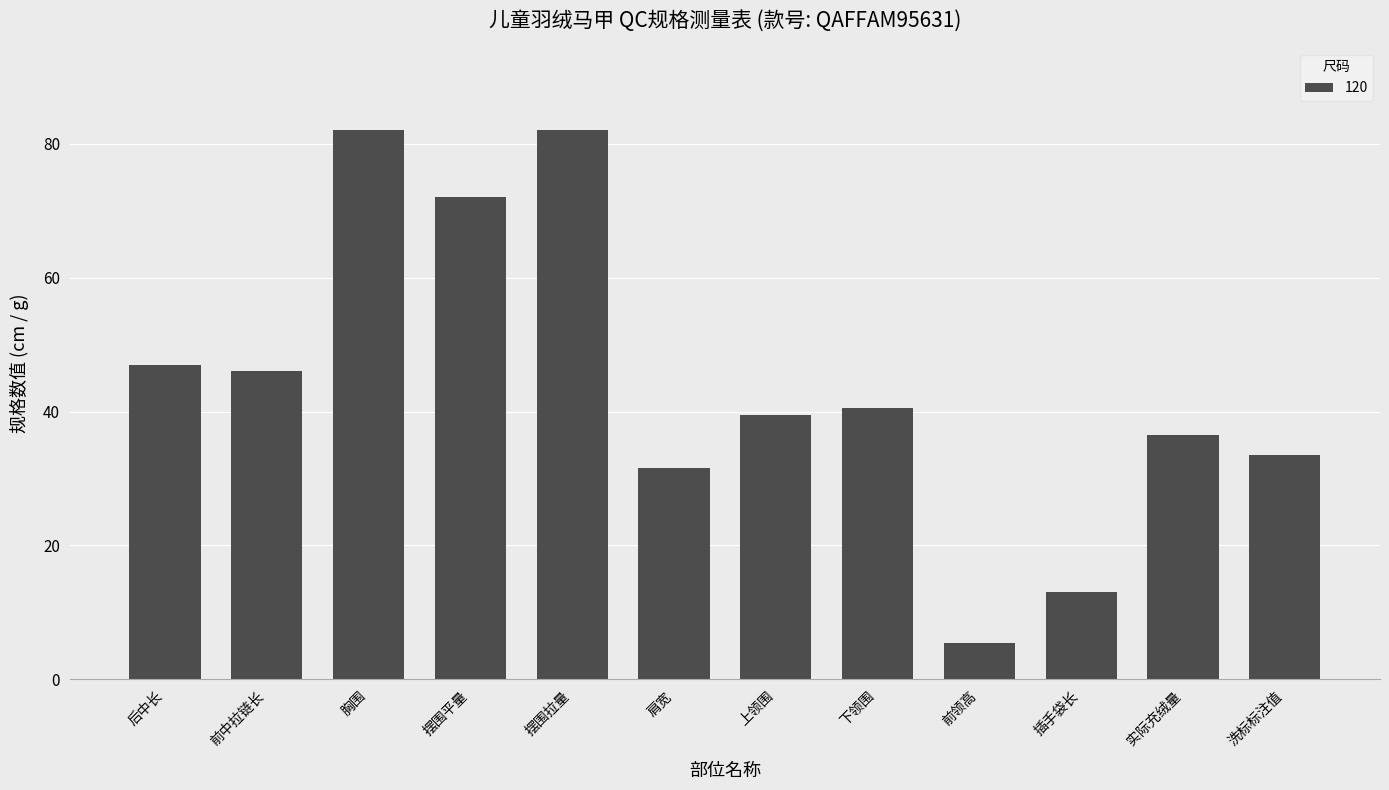

What is the average value?

44.1